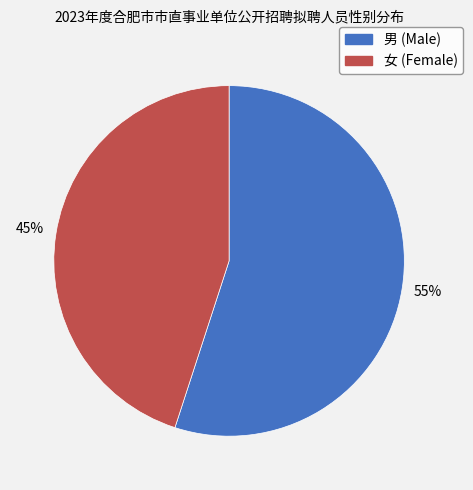

What percentage is the 女 slice, to the nearest percent?

45%